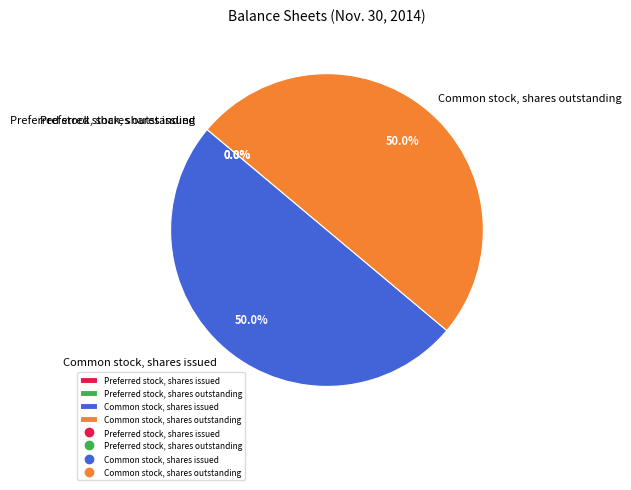

To the nearest percent, what is the average slice percentage?

25%